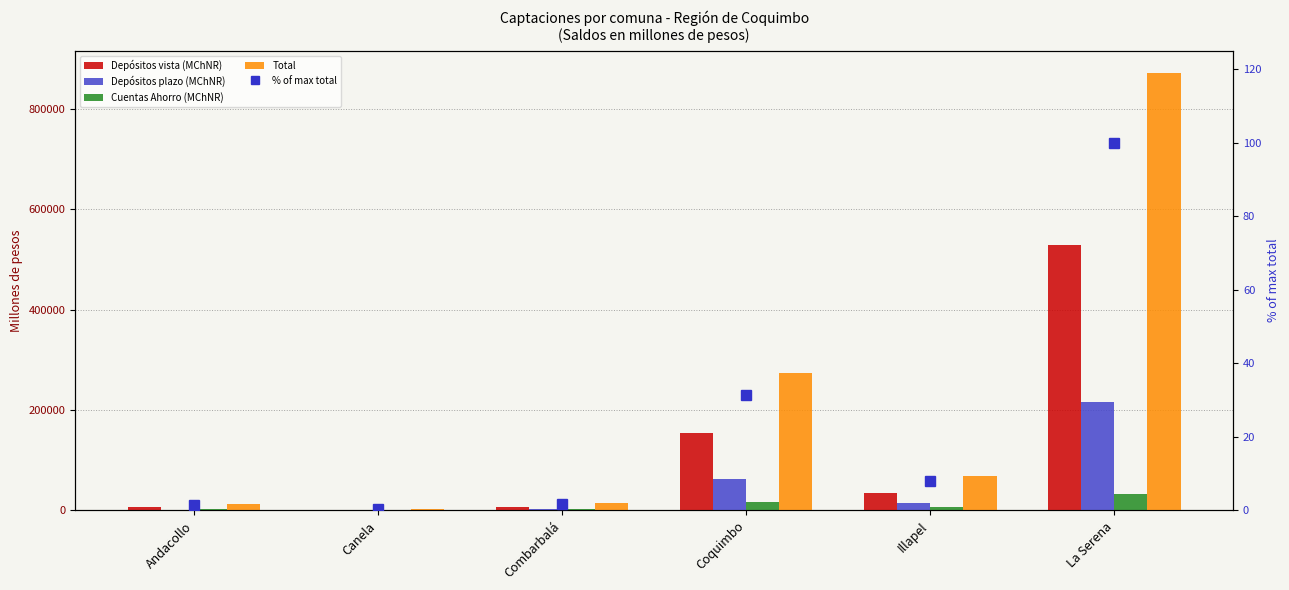

At which label does % of max total first exceed 7?

Coquimbo